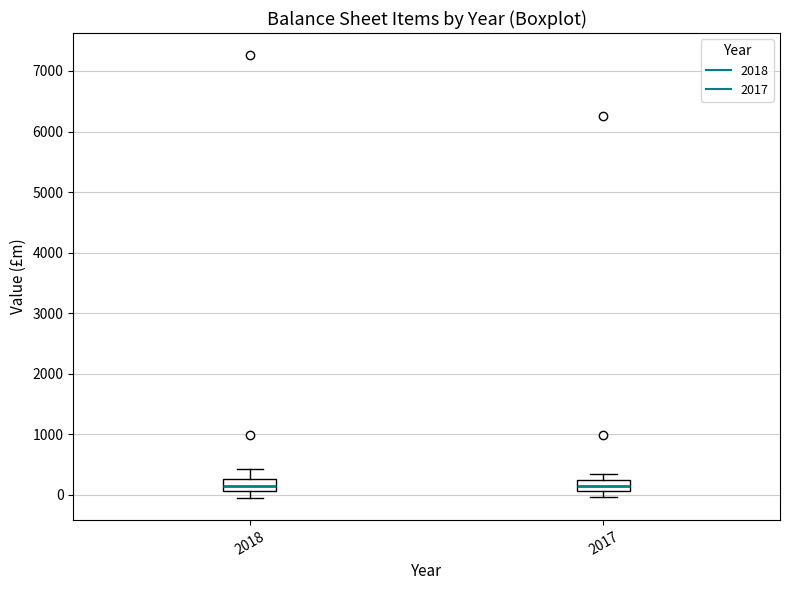

Reading left to right, read every box against the y-axis: the position of its median line, the range the box covers, and the ends of its whiskers. The values are not printed on the chart, so give them approximately, as read against the axis.

2018: median 100 (inside the box), box 100 to 300, whiskers -100 to 400
2017: median 100 (inside the box), box 100 to 300, whiskers 0 to 300 (just above the box's upper edge)